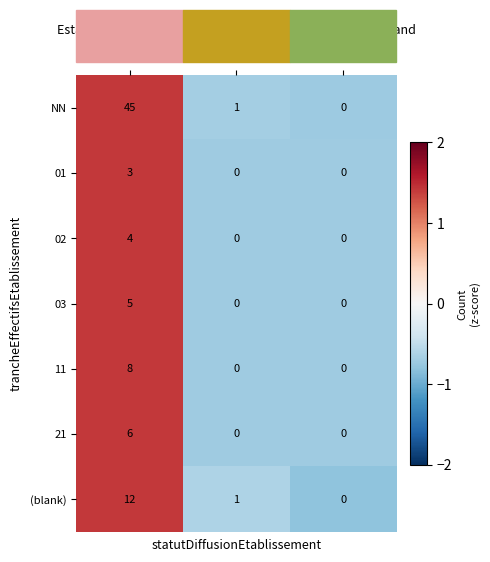

How many distinct data groups are displayed?

7